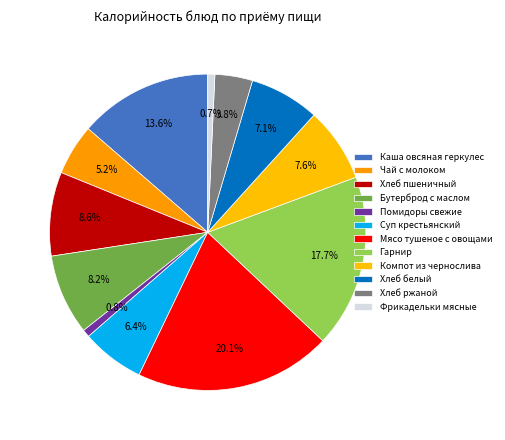

How many slices are in this pie chart?

12